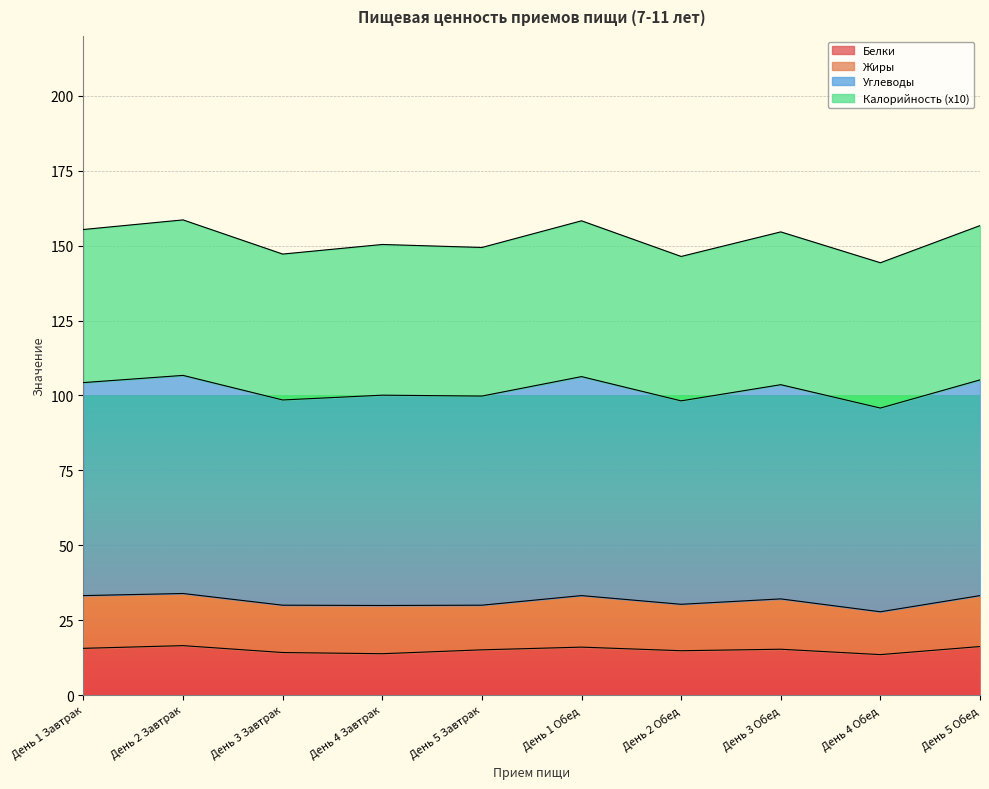

What is the highest value of the Белки series?

16.5